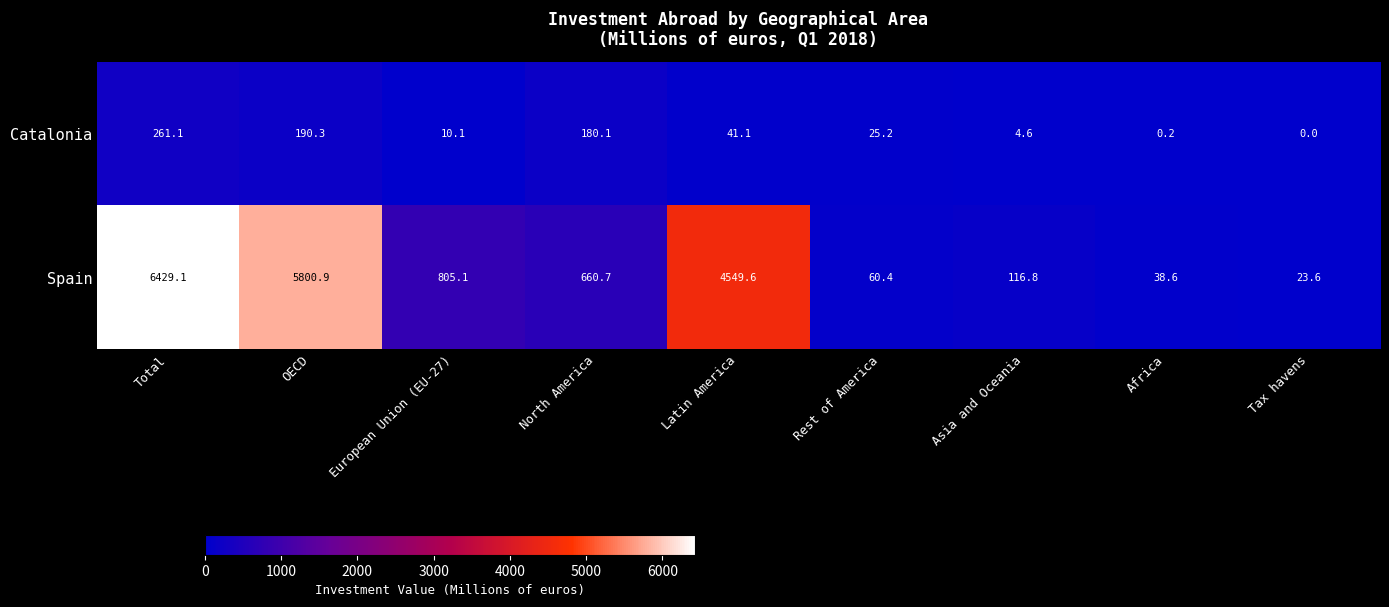

The value of Catalonia at Rest of America is 25.2. True or false?

True